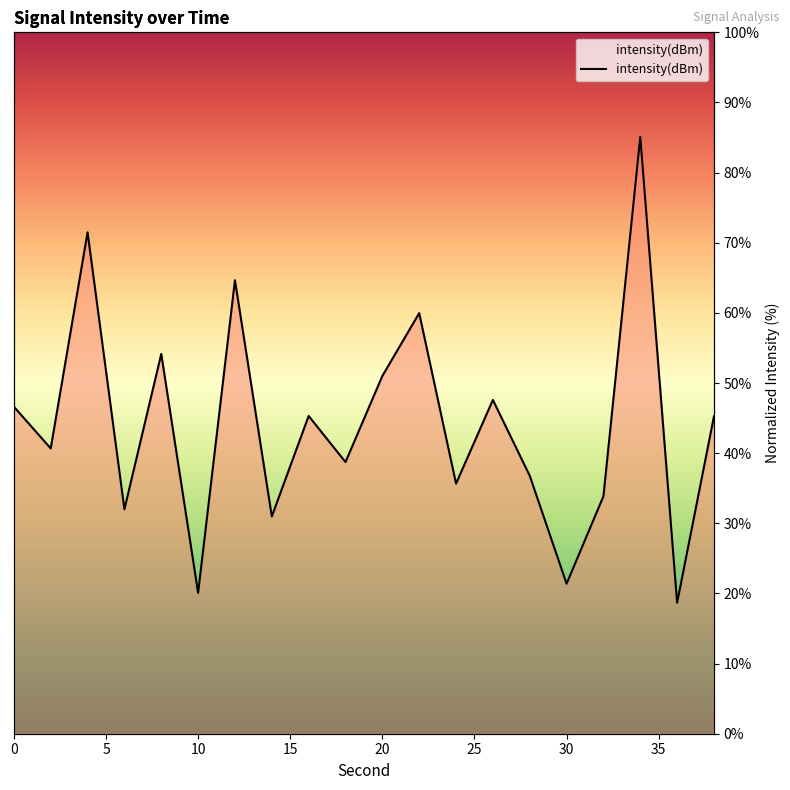

How many data points are less than 45?

10